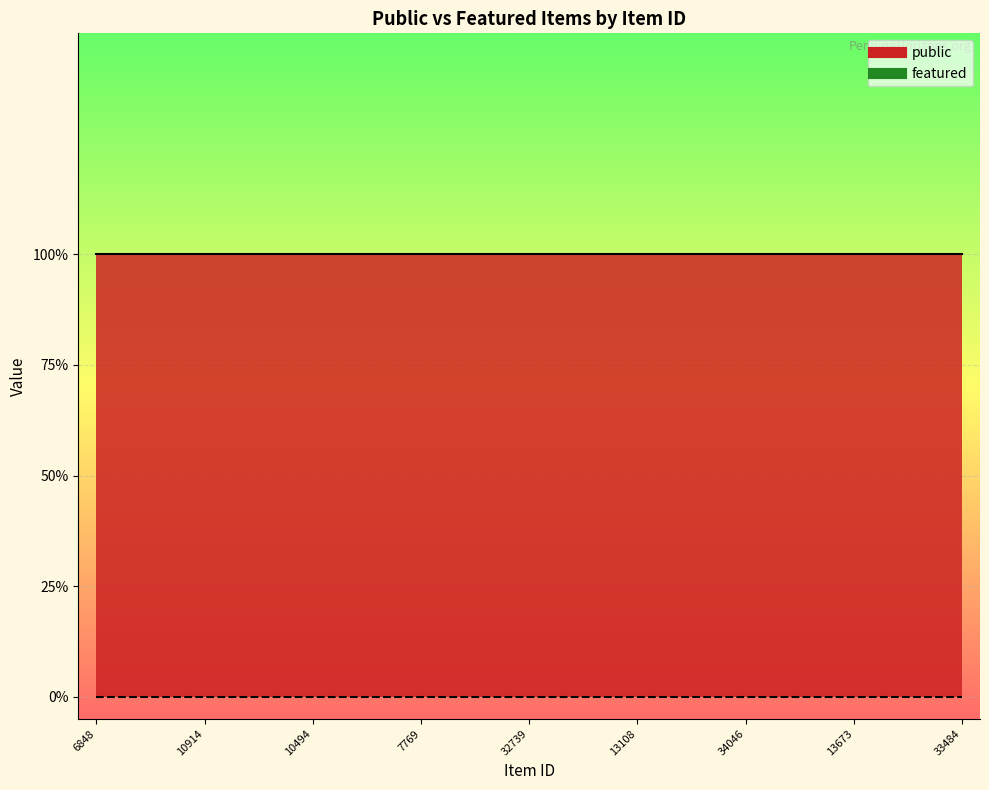

List the series in order of their peak value, lowest first.

featured, public